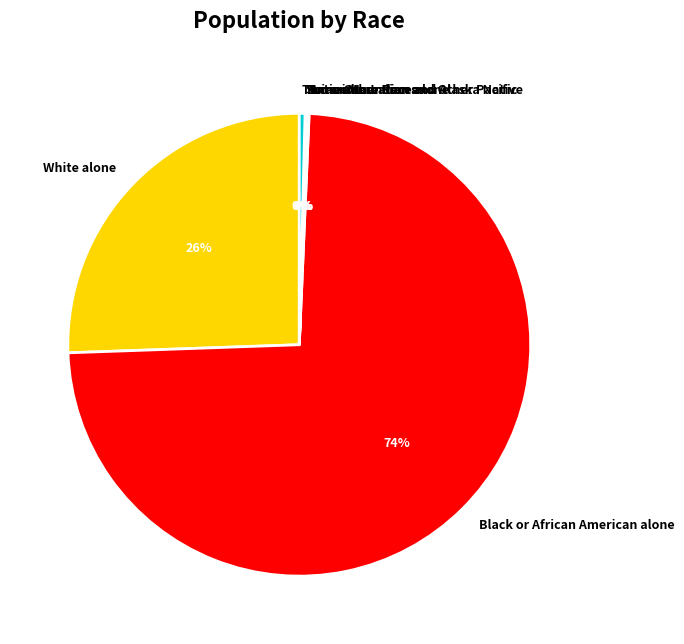

To the nearest percent, what is the average slice percentage?

14%